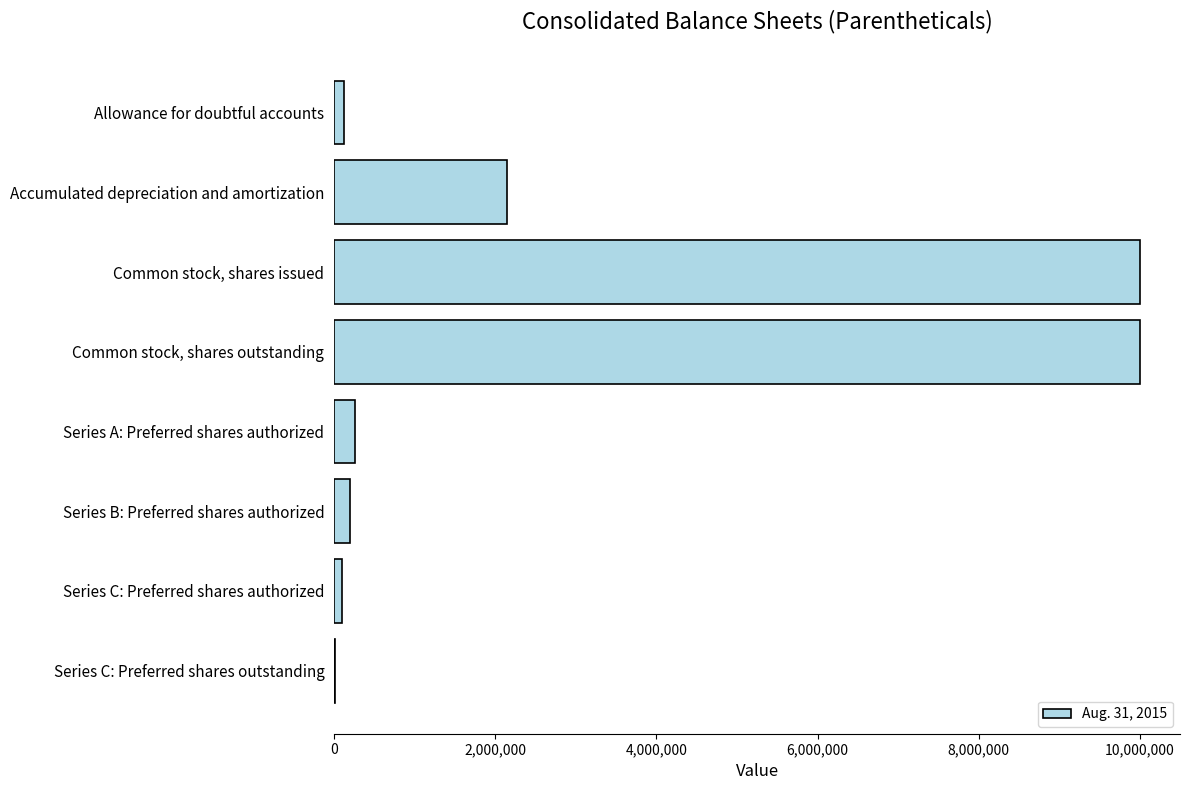

The chart shows a value of 3459895 at Accumulated depreciation and amortization. True or false?

False